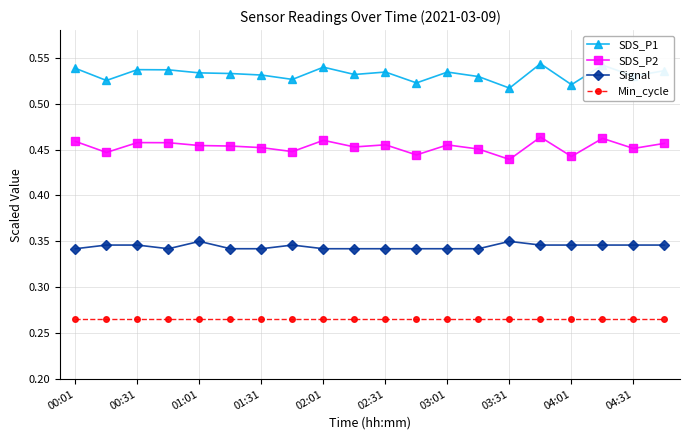

Which series has the widest spread of values?

SDS_P1